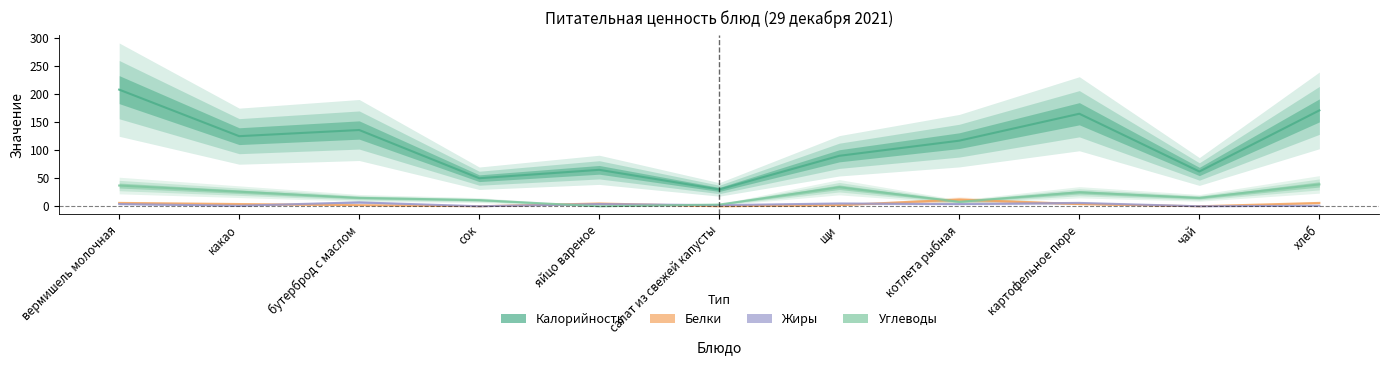

At how many categories does at least one series exceed 71?

7